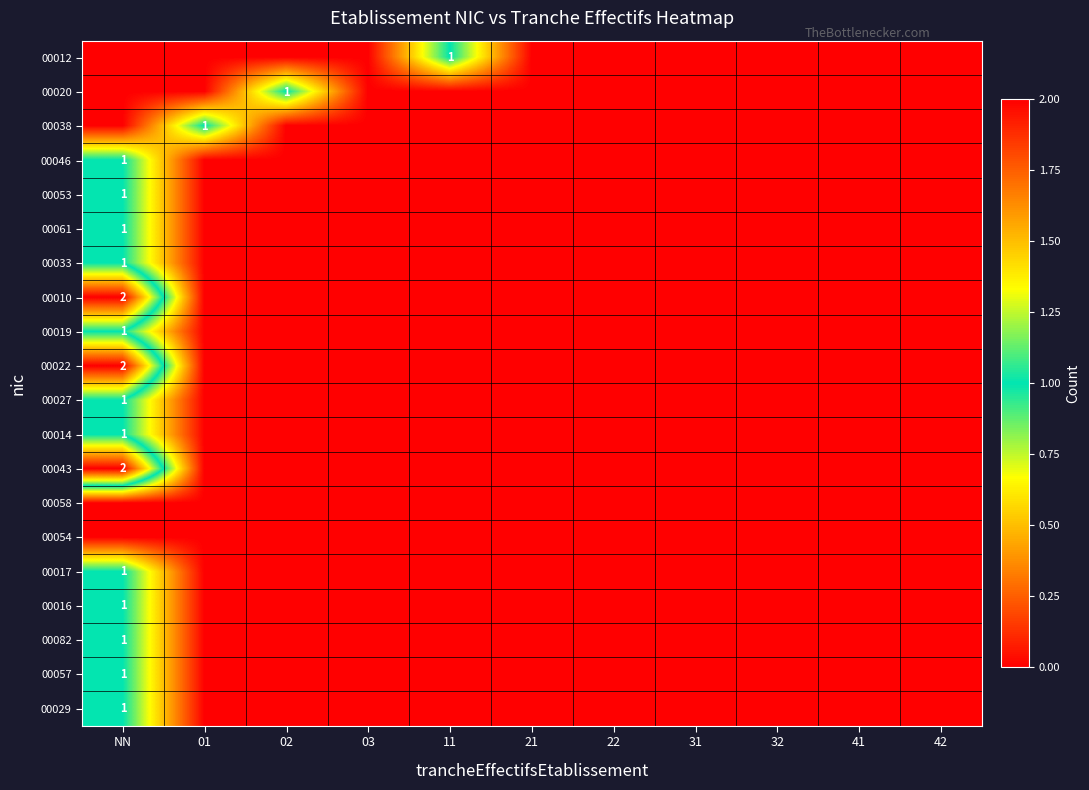

The value of 00027 at 31 is 0. True or false?

True